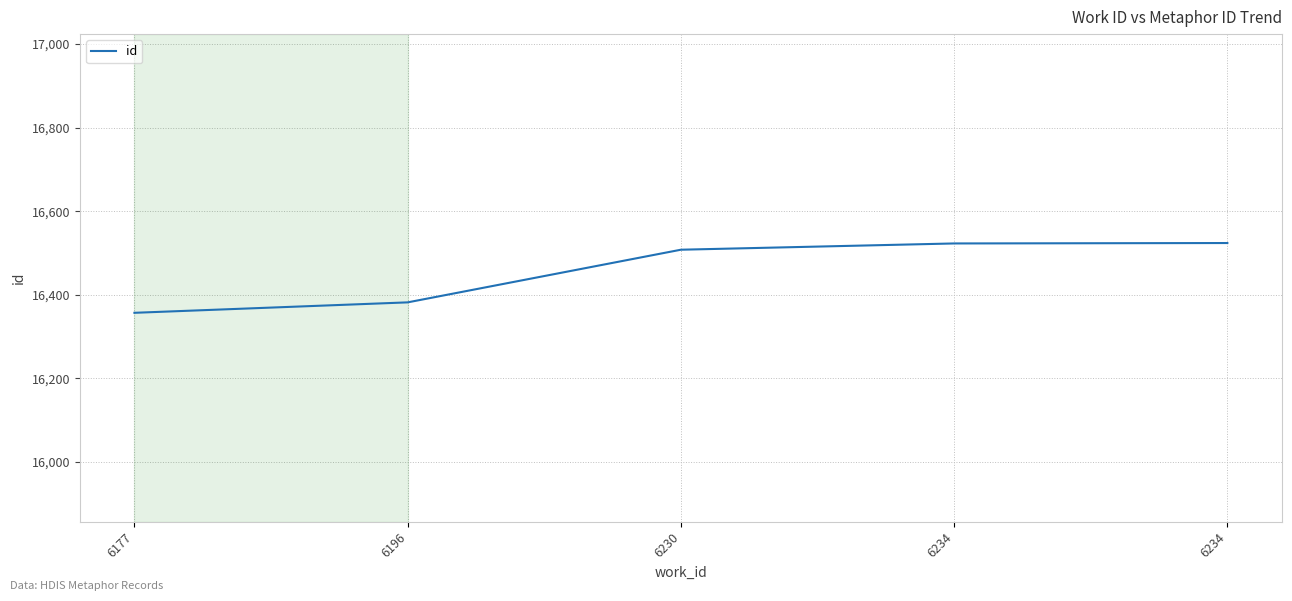

How many distinct data groups are displayed?

1